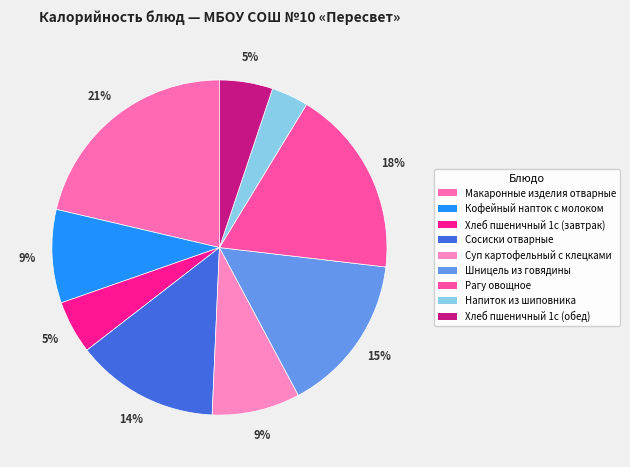

How many slices are in this pie chart?

9